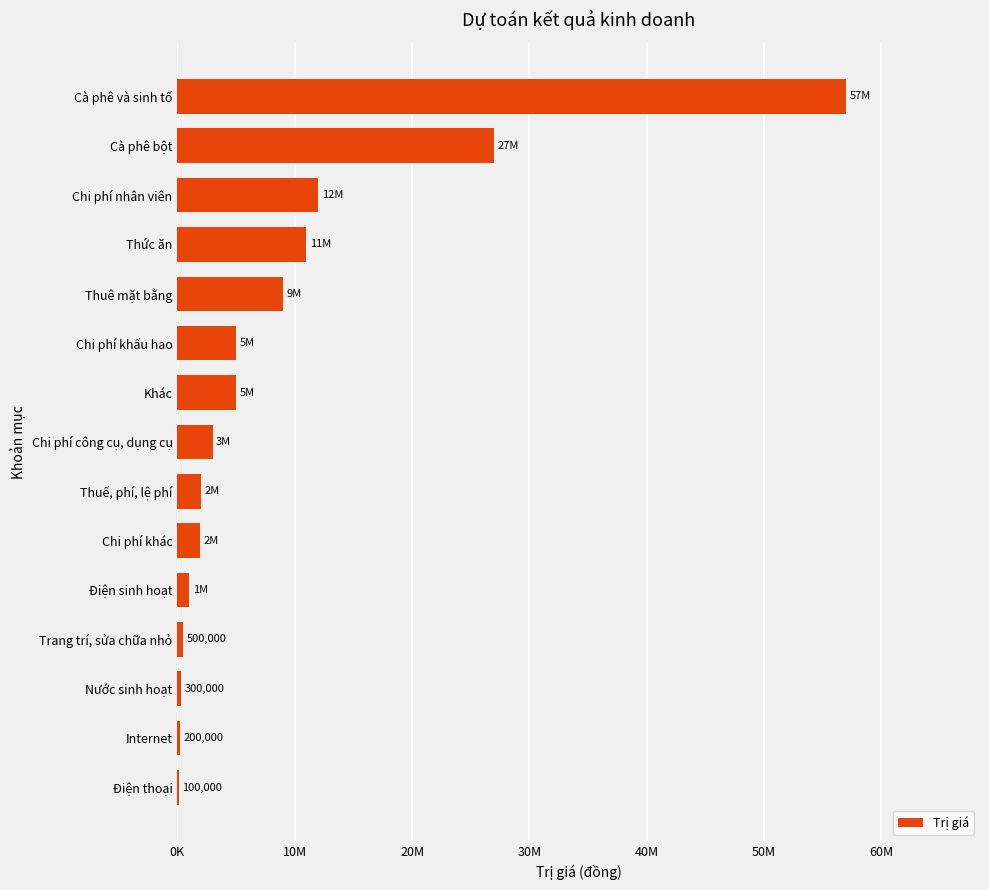

Are the bars horizontal?

Yes